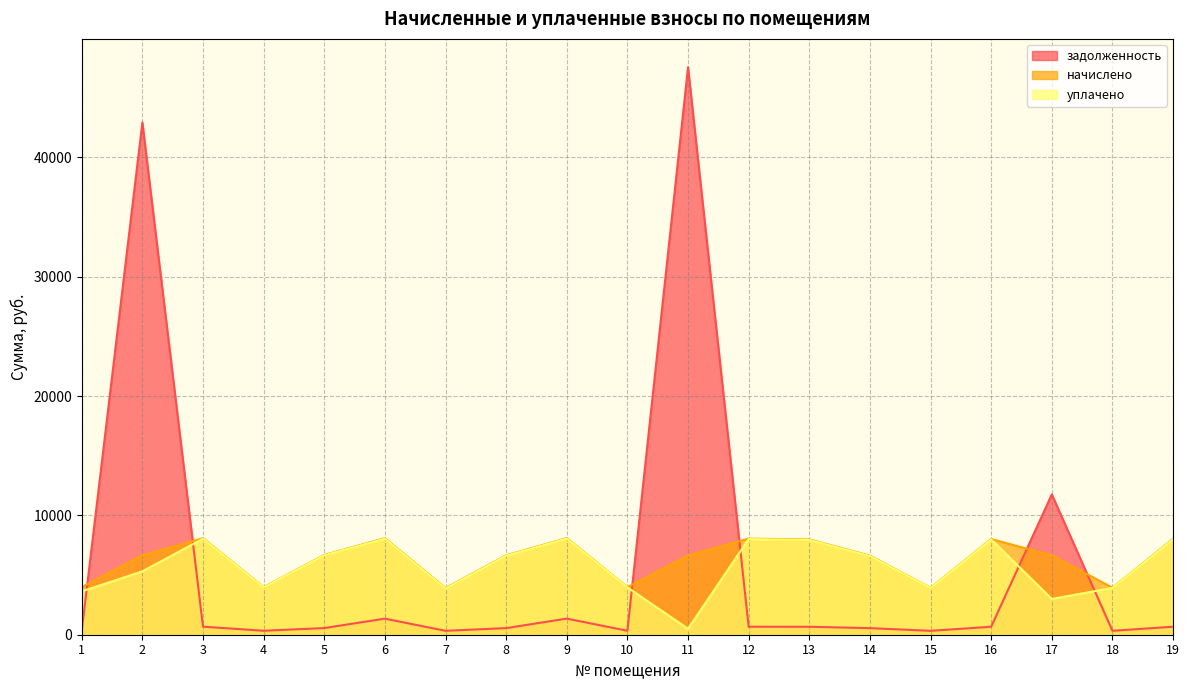

Does the chart display data point markers on the line(s)?

No